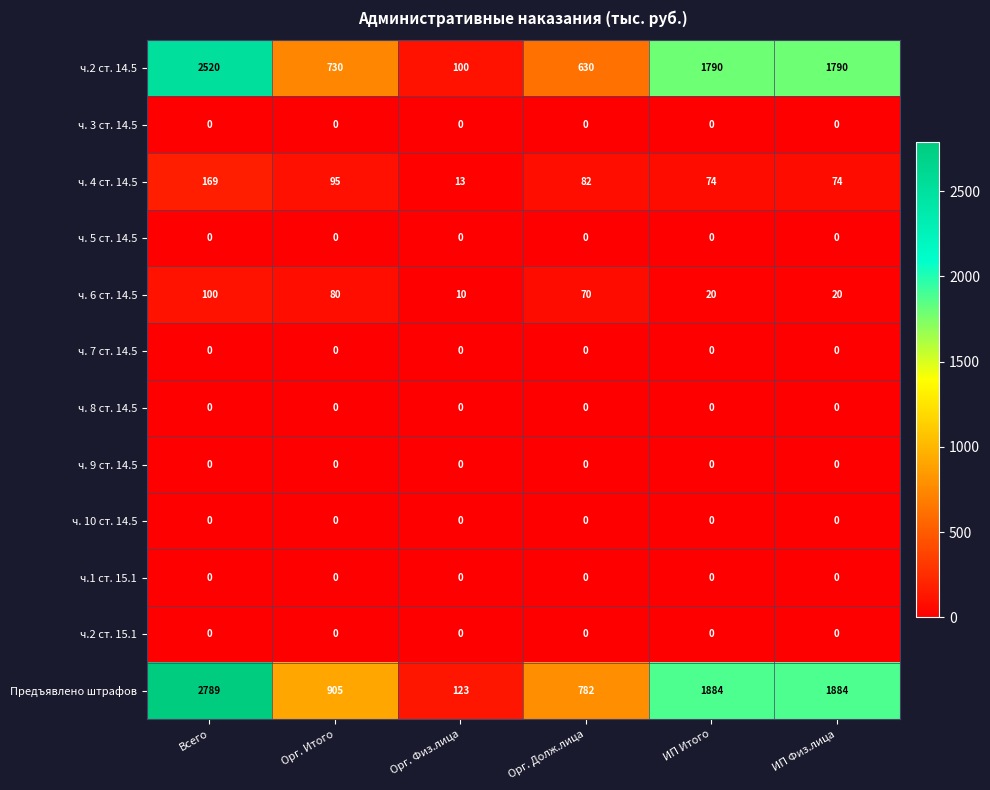

What is the greatest value displayed?

2789